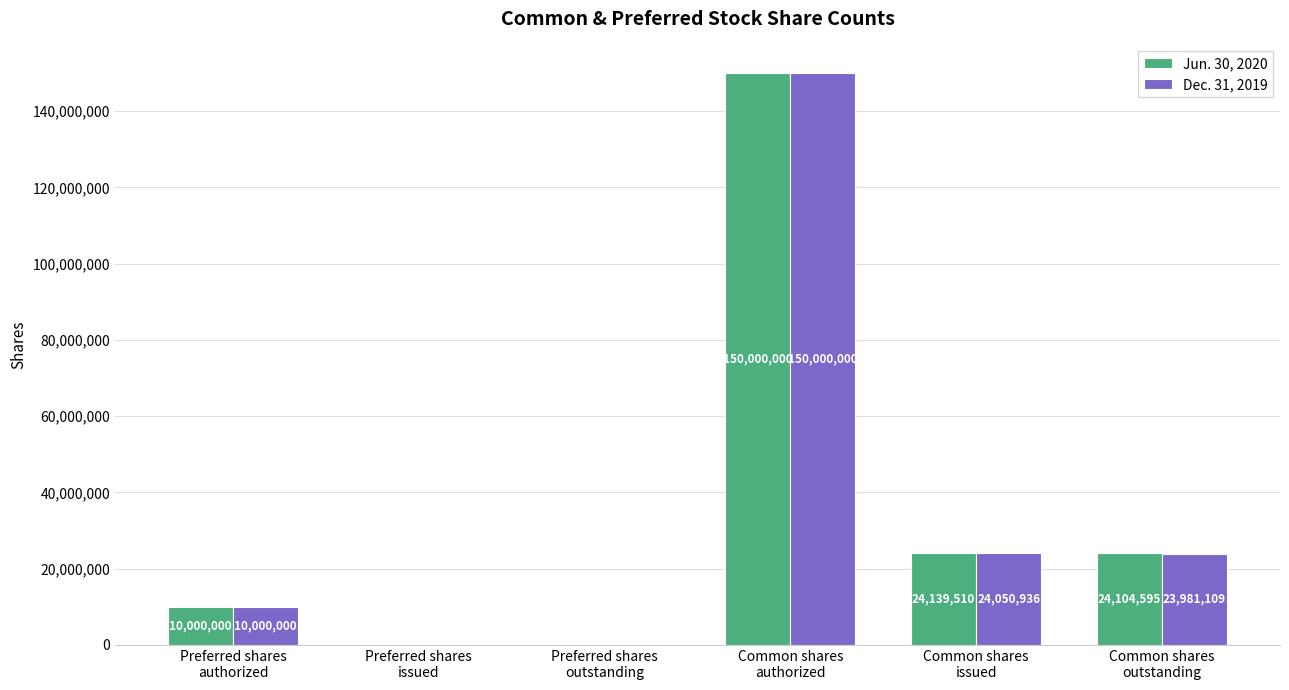

Which series has the largest total across all categories?

Jun. 30, 2020